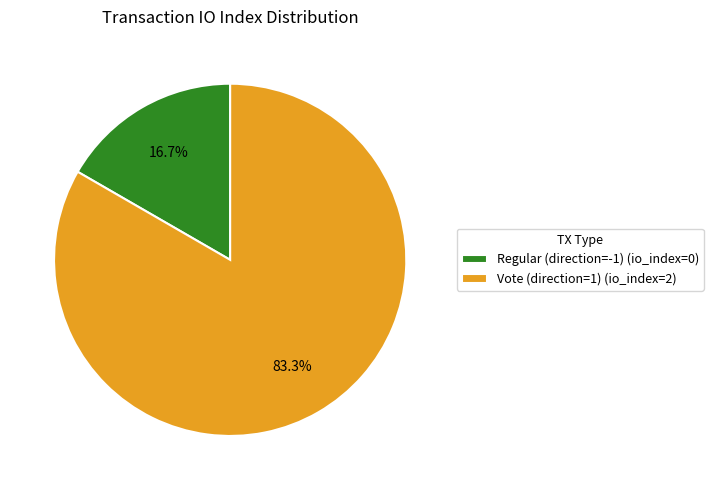

To the nearest percent, what is the difference between the largest and smallest slice percentages?

67%